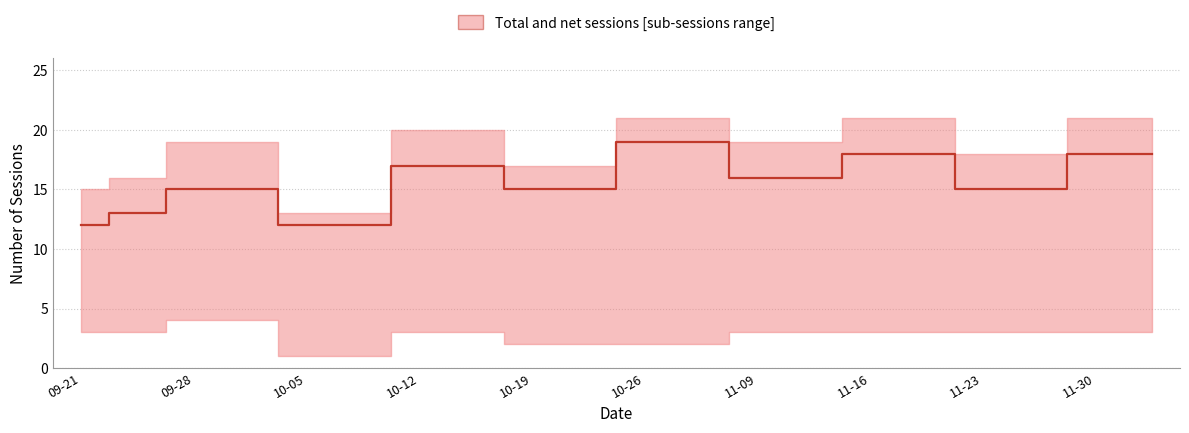

Count the number of values greater than 16.

8